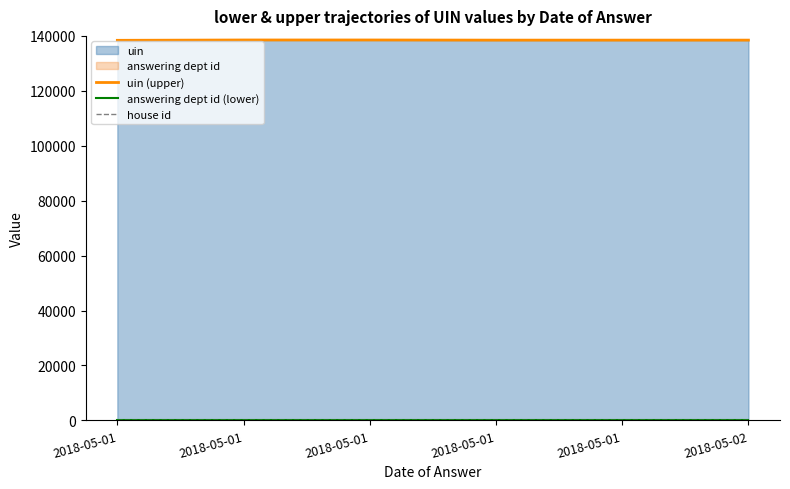

At which category is the sum across all series the highest?

2018-05-01